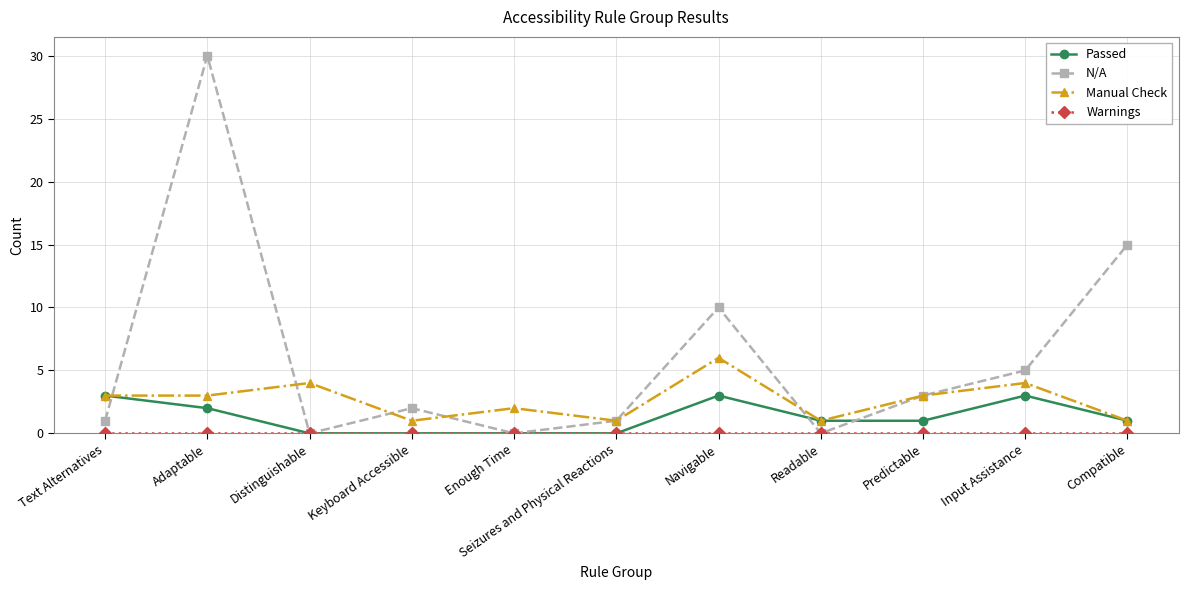

What is the maximum value shown in the chart?

30